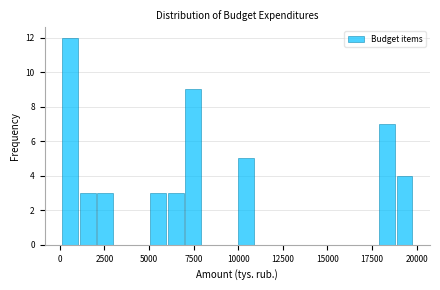

Read against the x-axis, roughly where is the centre of the tallest bar?

500